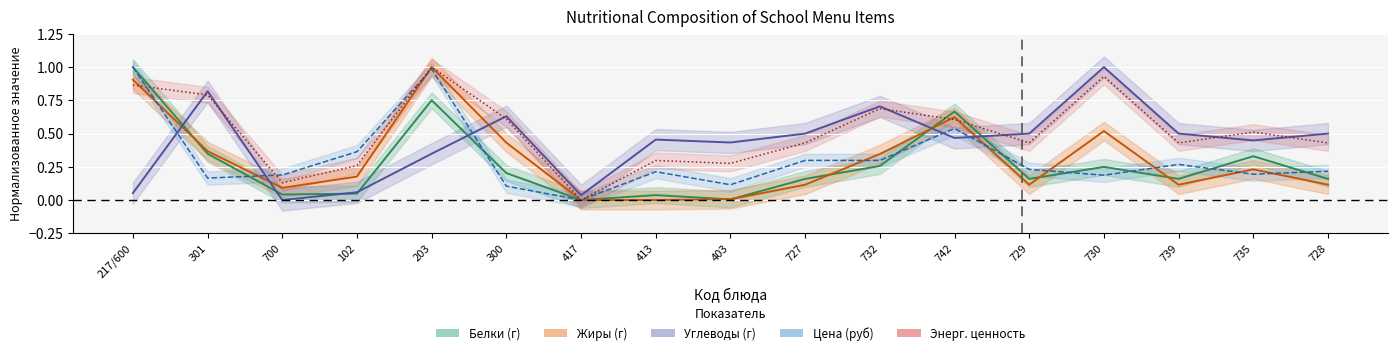

What is the label of the 12th point from the left?

742